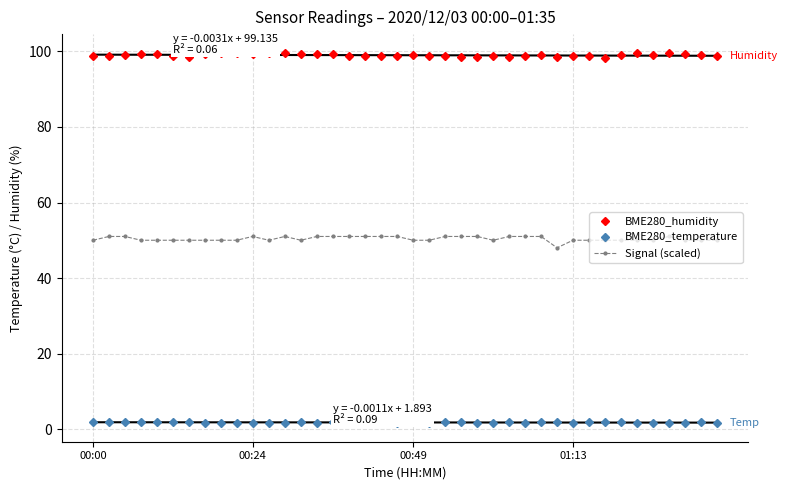

True or false: BME280_humidity and BME280_temperature intersect in this chart.

False